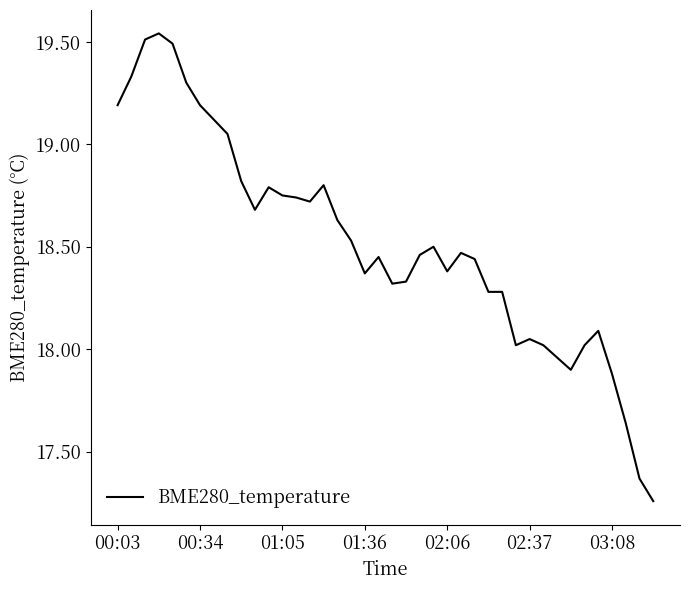

What is the difference between the maximum and minimum values?

2.3